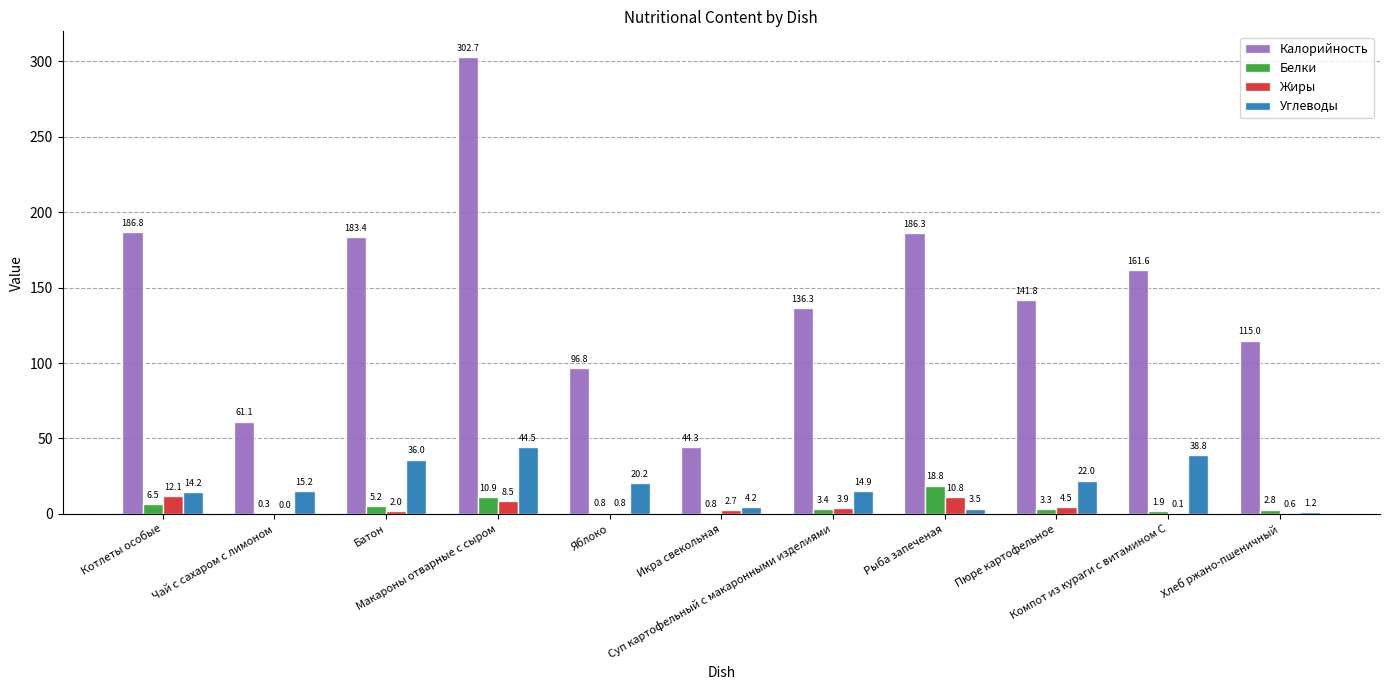

Which series has the largest total across all categories?

Калорийность